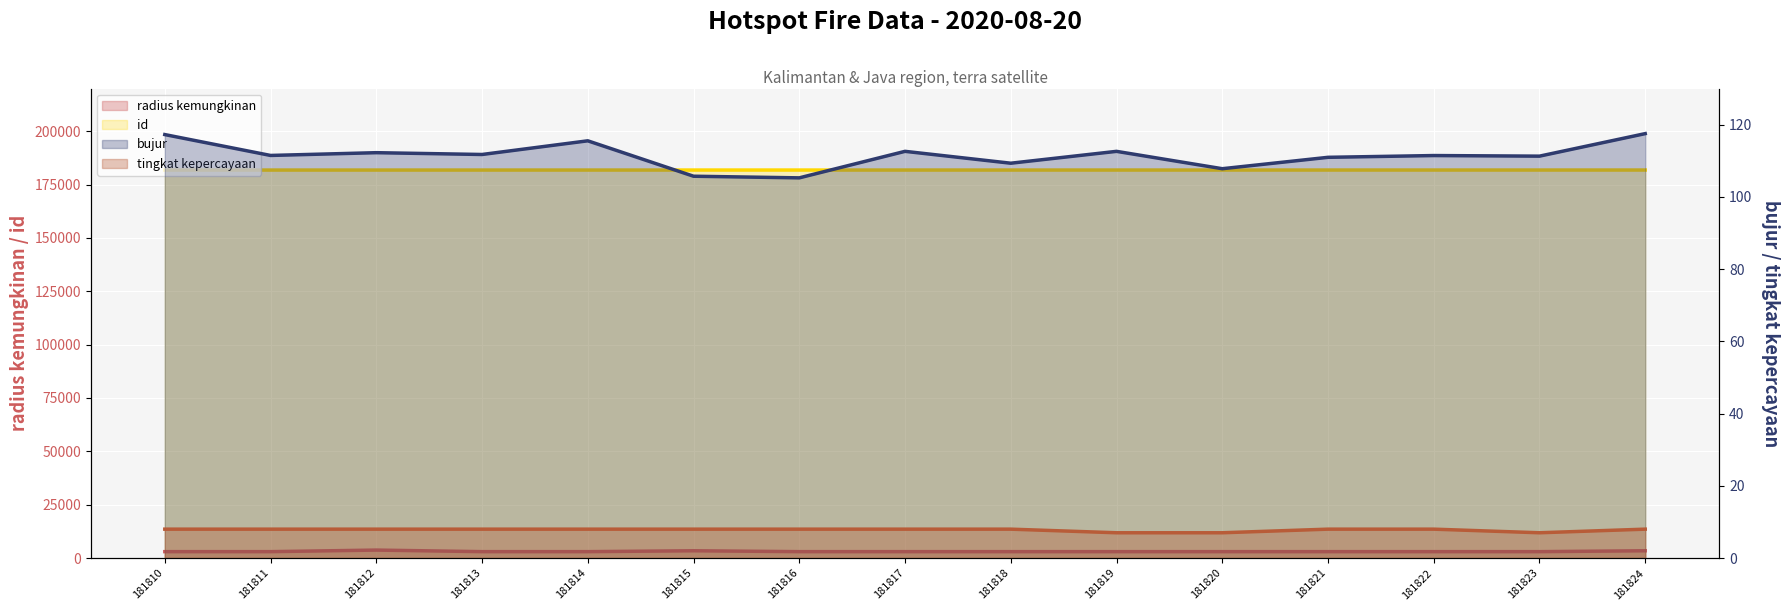

What is the difference between the maximum and minimum values in the id series?

14.0